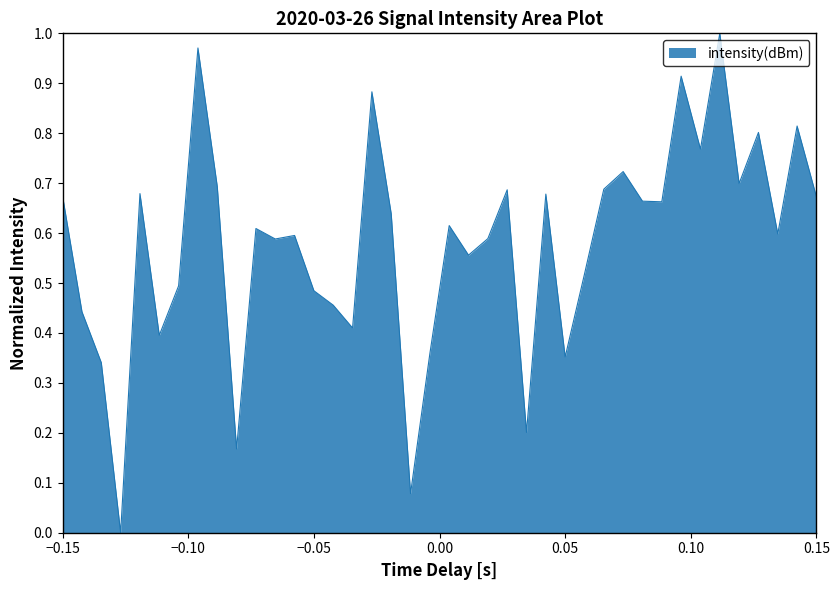

What is the value of the 3rd point from the left?

0.3